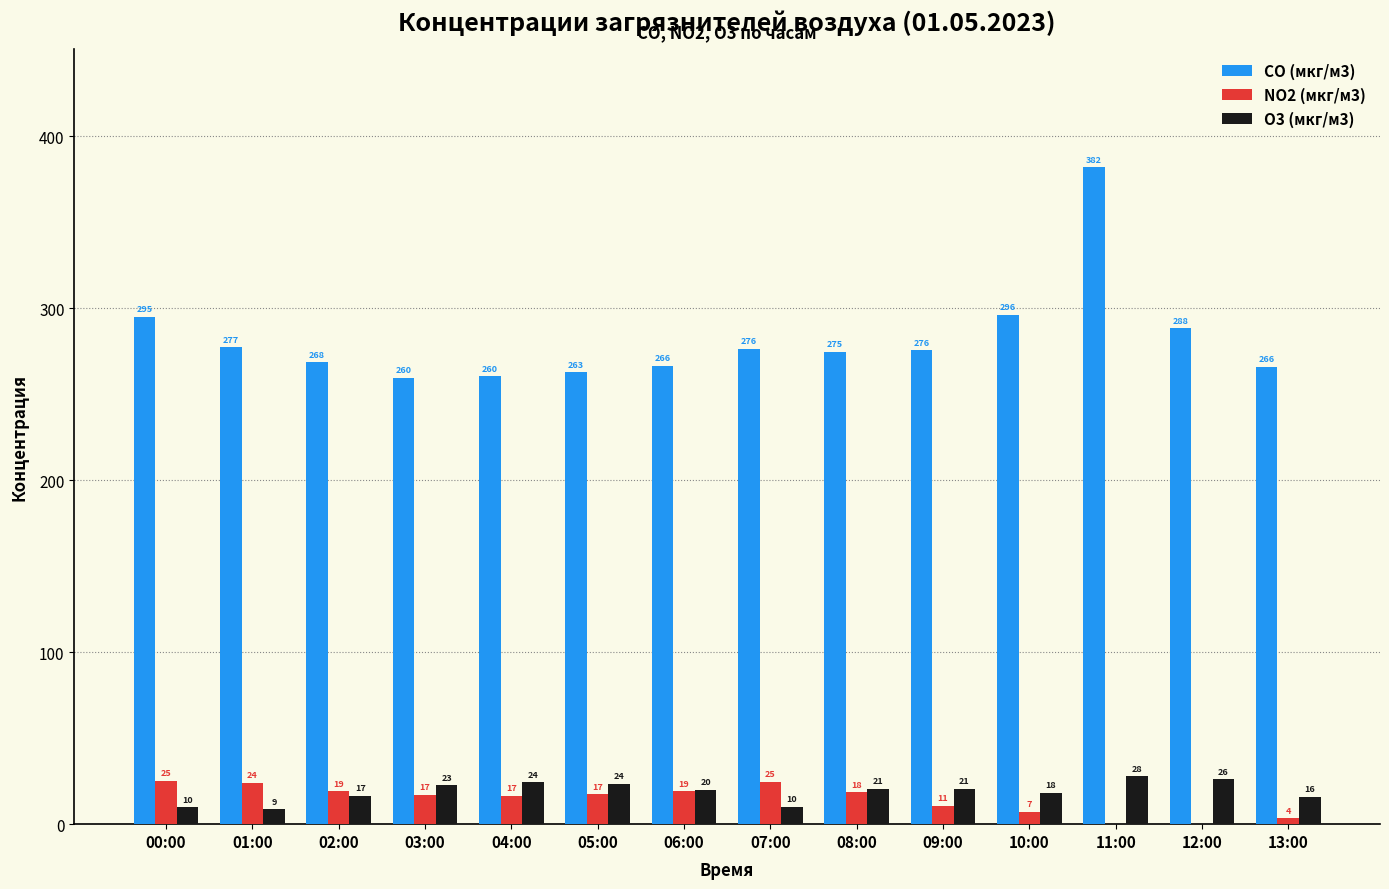

Are the bars grouped side by side (vs. stacked)?

Yes